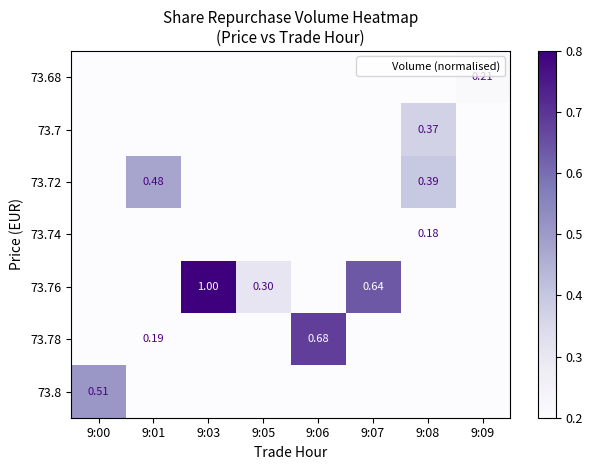

Which category has the highest value across all series?

9:03